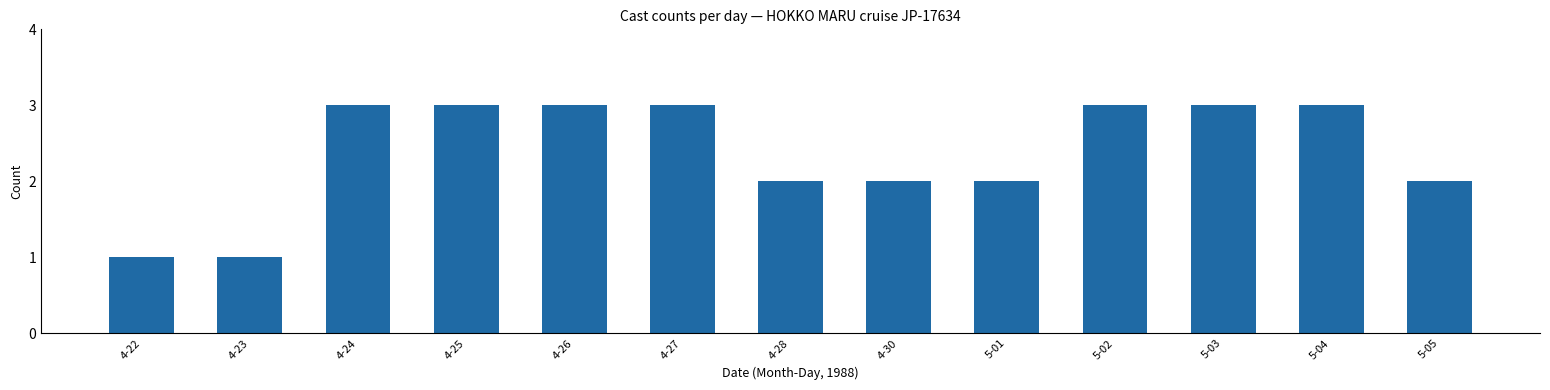

Reading left to right, extract all data points from this chart.

1	1	3	3	3	3	2	2	2	3	3	3	2